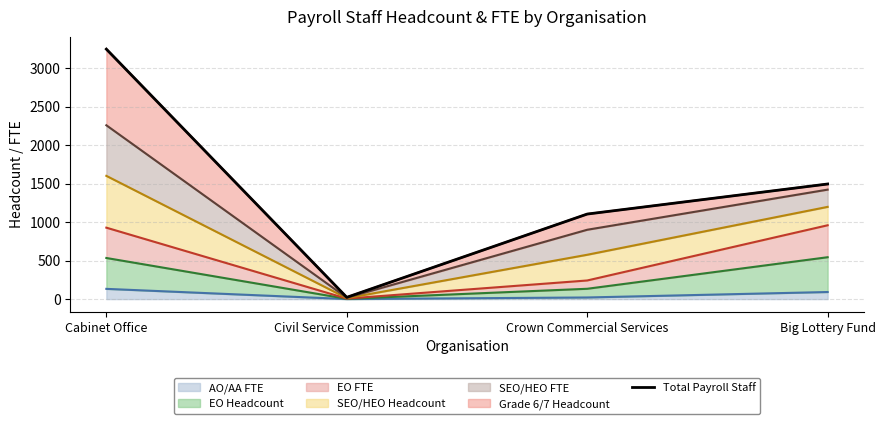

How many values are below 1495?

2